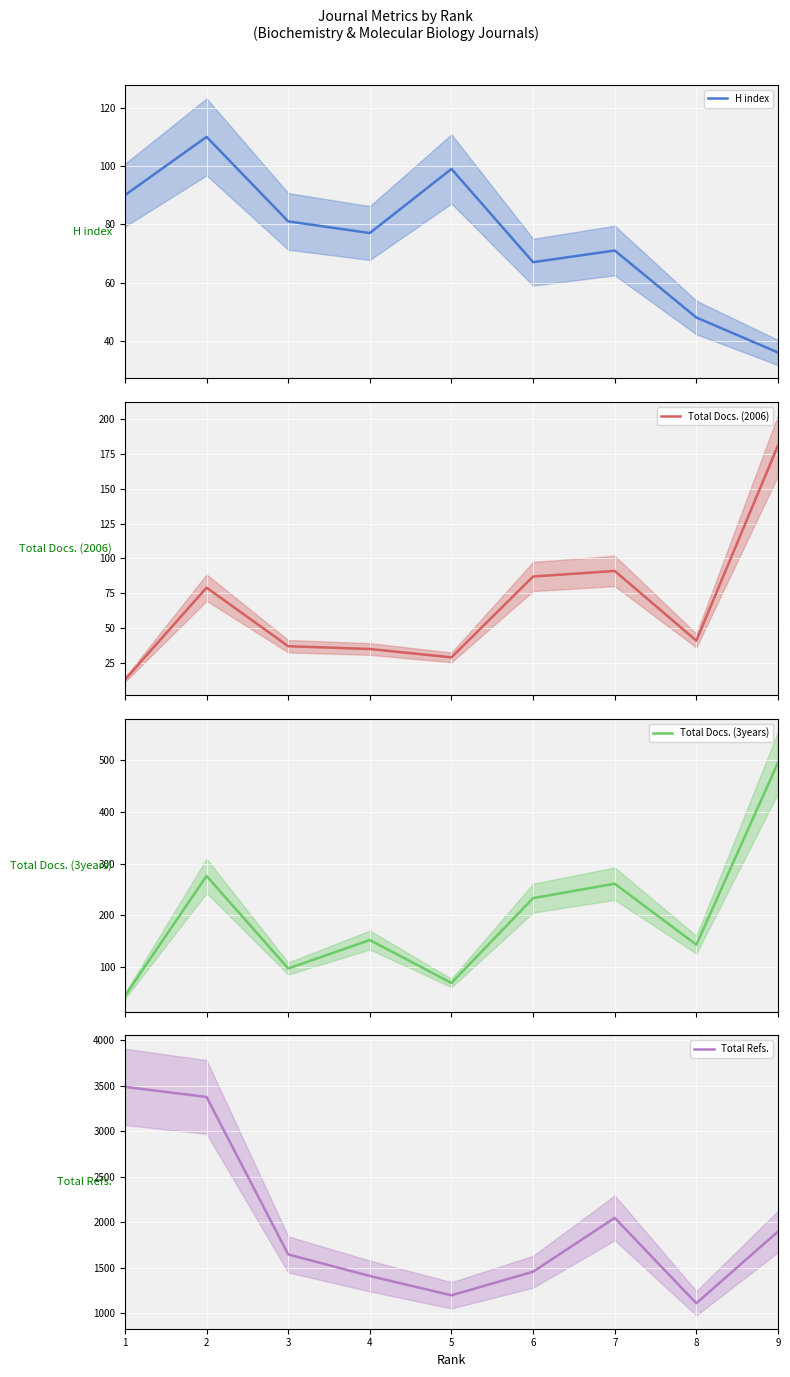

At which category does H index reach its first local peak?

2